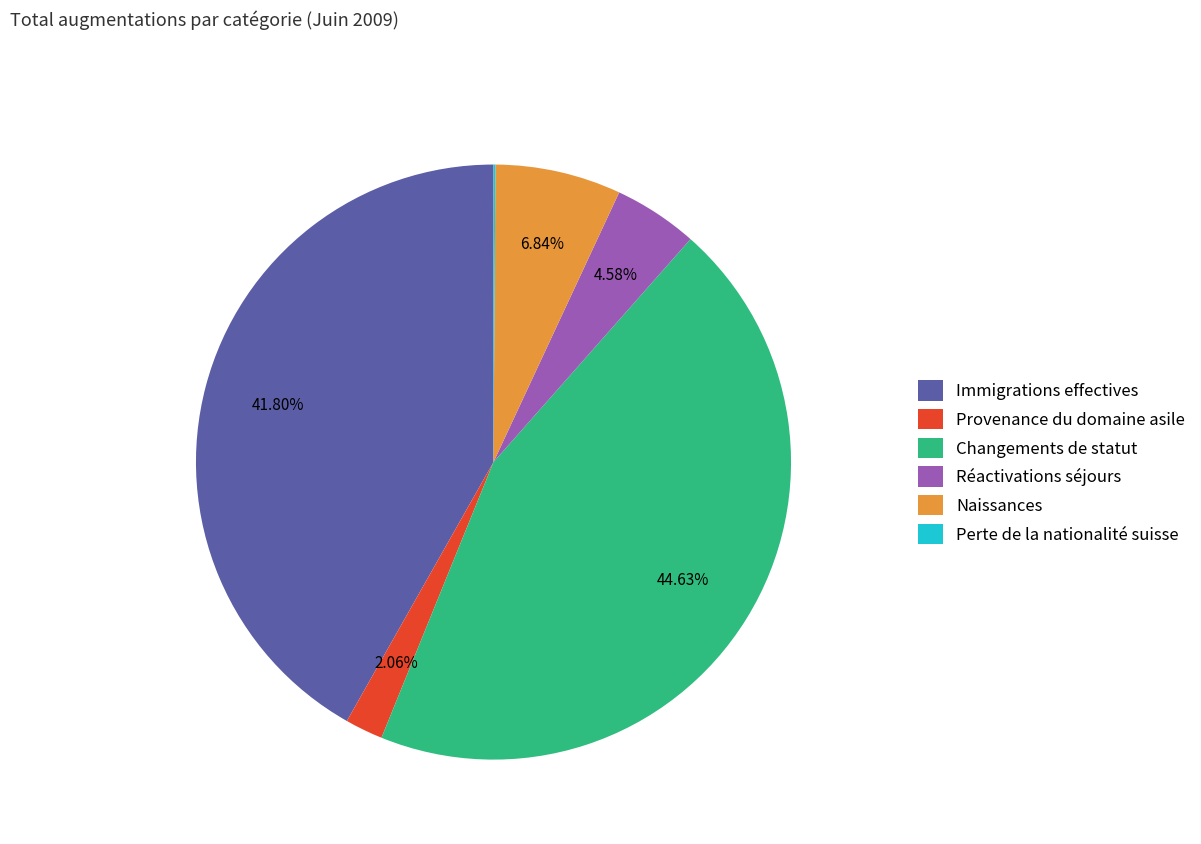

Does Naissances account for over 50% of the chart?

No